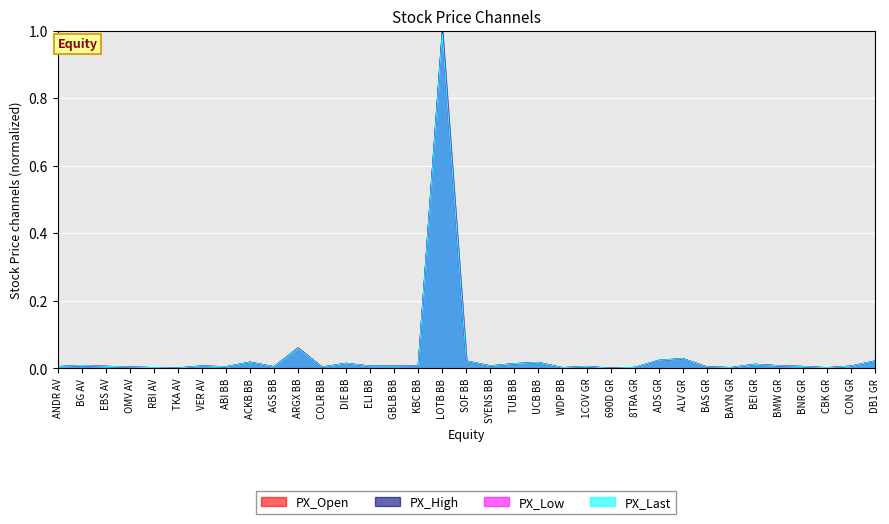

Is it true that PX_LOW equals 0.0 at 1COV GR?

True